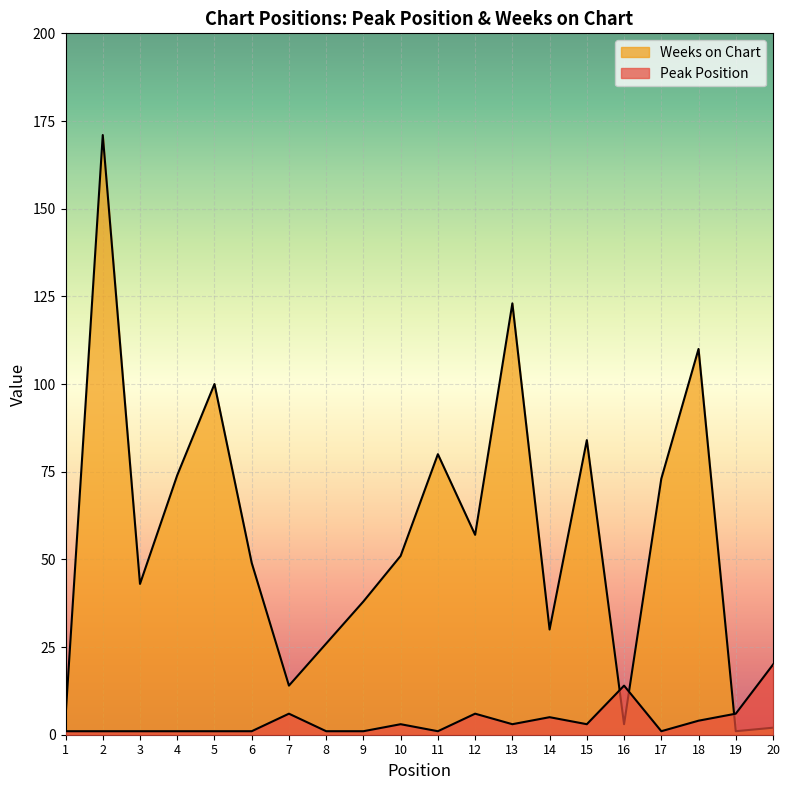

In Weeks on Chart, how many points are higher than both neighbors (excluding endpoints)?

6